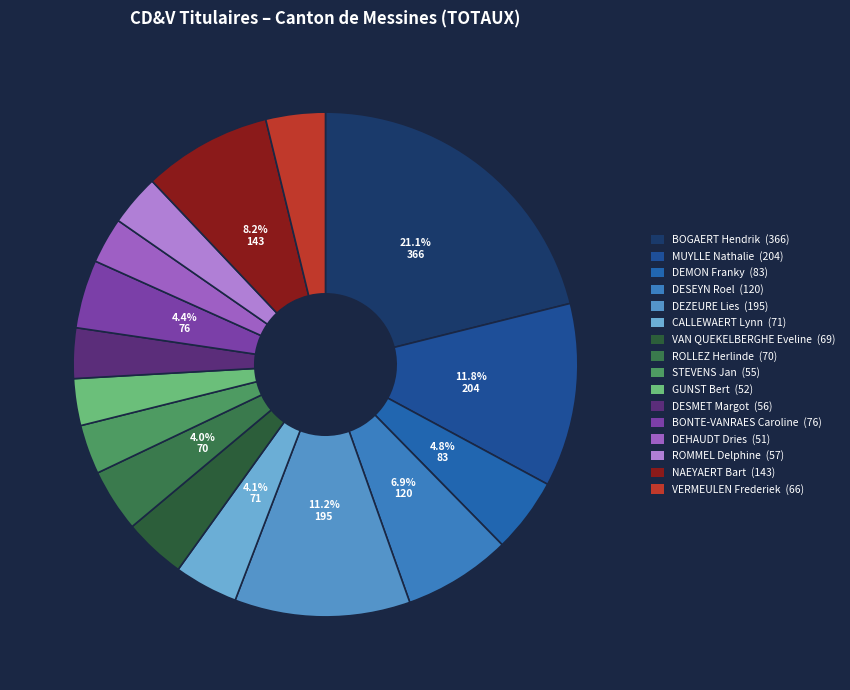

Is it true that VAN QUEKELBERGHE Eveline is 4% of the pie?

True